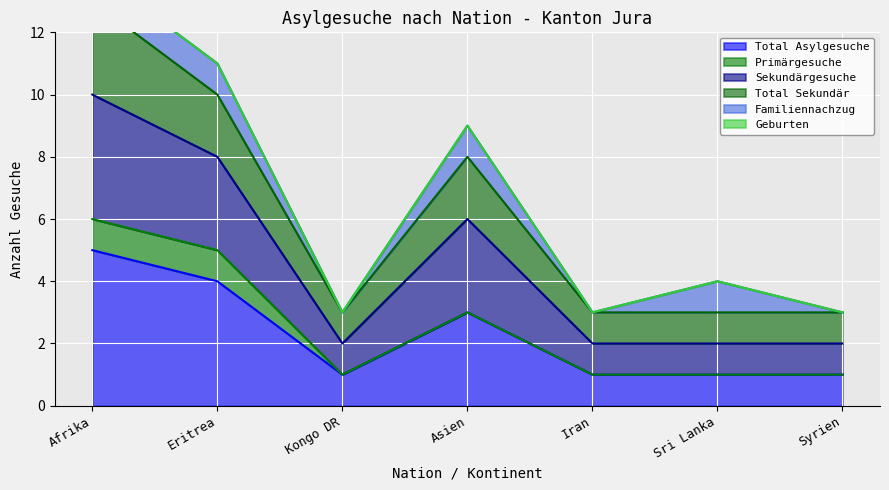

What position from the left is Syrien?

7